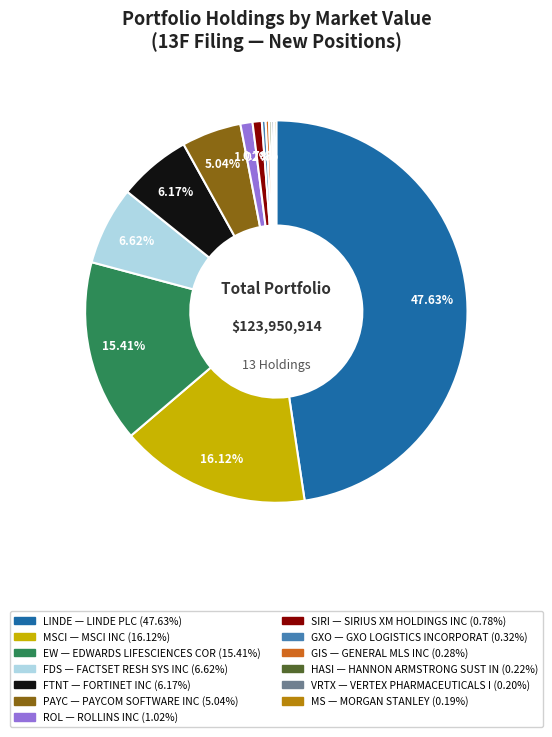

Does any single category account for the majority?

No